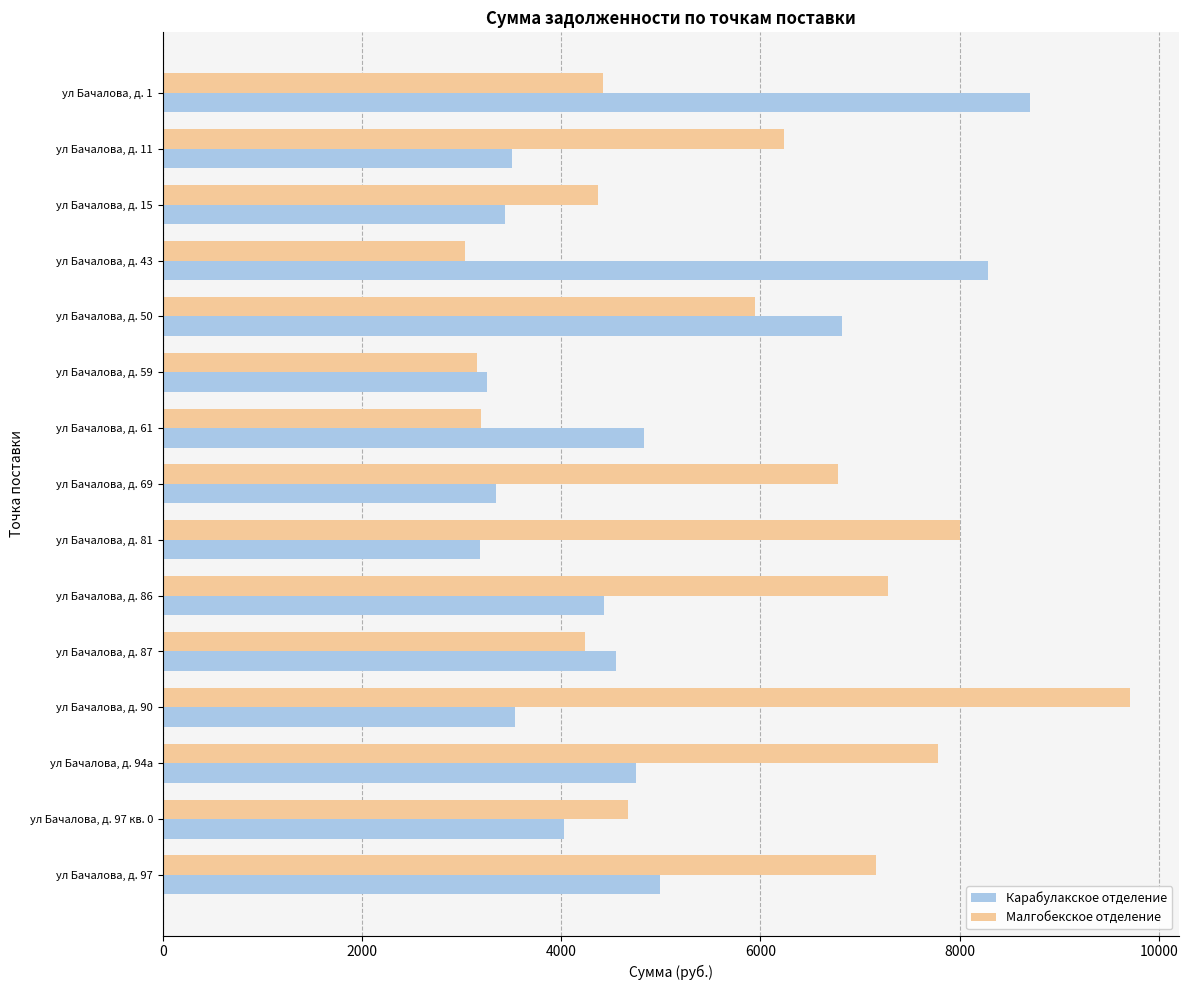

Read the Карабулакское отделение value at ул Бачалова, д. 59.

3250.8